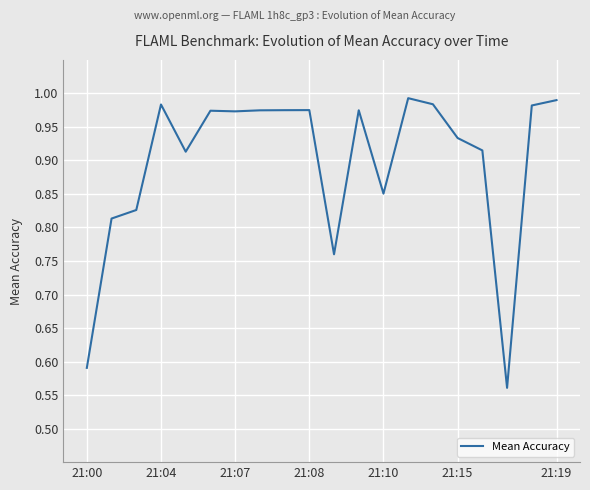

Reading left to right, what are all the values shown in this chart?

0.6	0.8	0.8	1.0	0.9	1.0	1.0	1.0	1.0	1.0	0.8	1.0	0.9	1.0	1.0	0.9	0.9	0.6	1.0	1.0